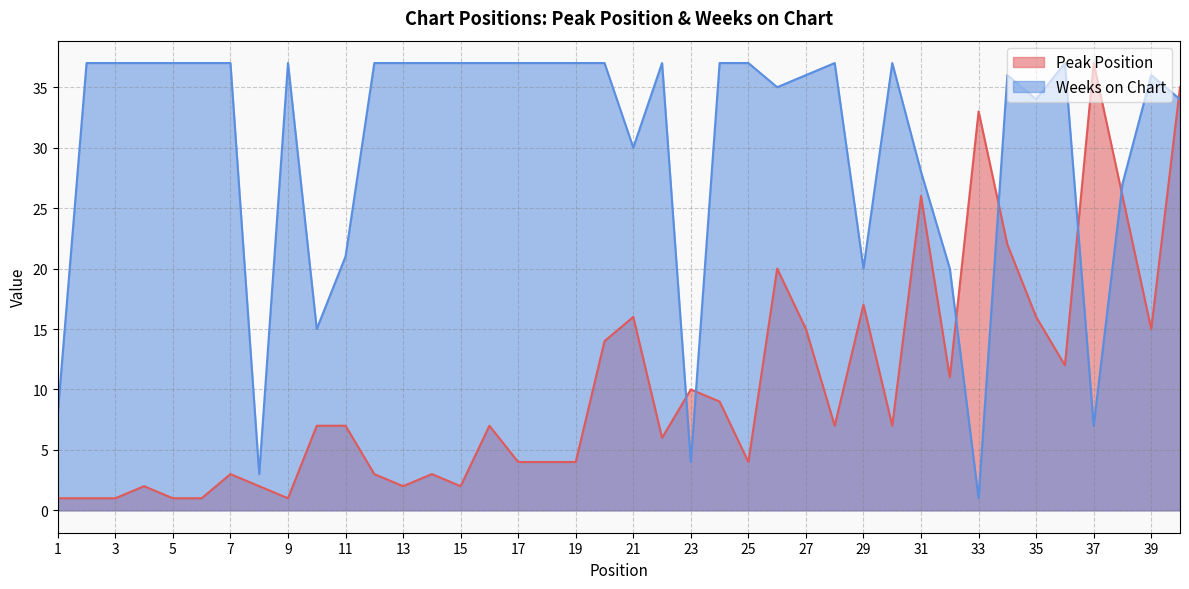

What is the value of the Weeks on Chart point at the 21st from the left?

30